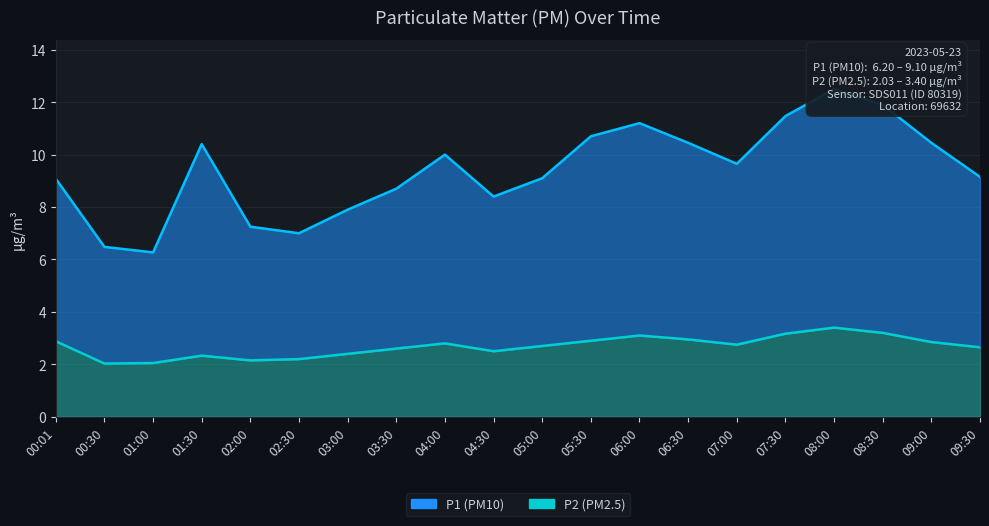

In P1, how many points are higher than both neighbors (excluding endpoints)?

4